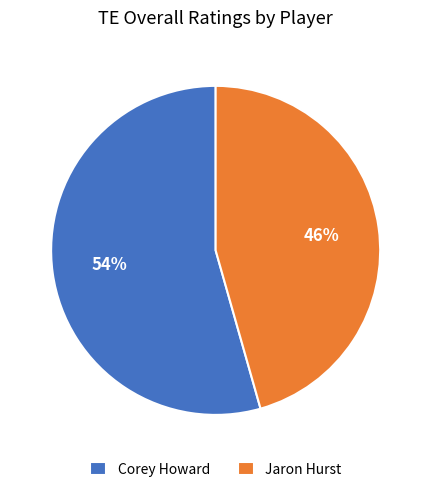

Is it true that Jaron Hurst is 46% of the pie?

True